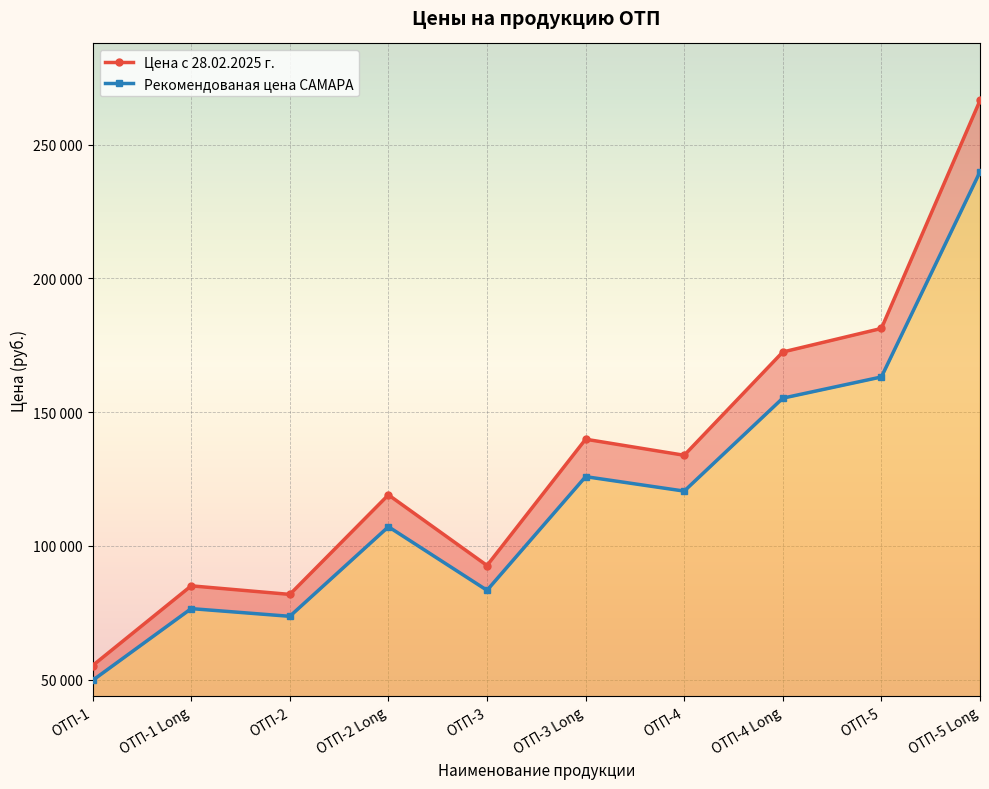

What is the approximate value of Рекомендованая цена САМАРА at ОТП-3 Long?

125910